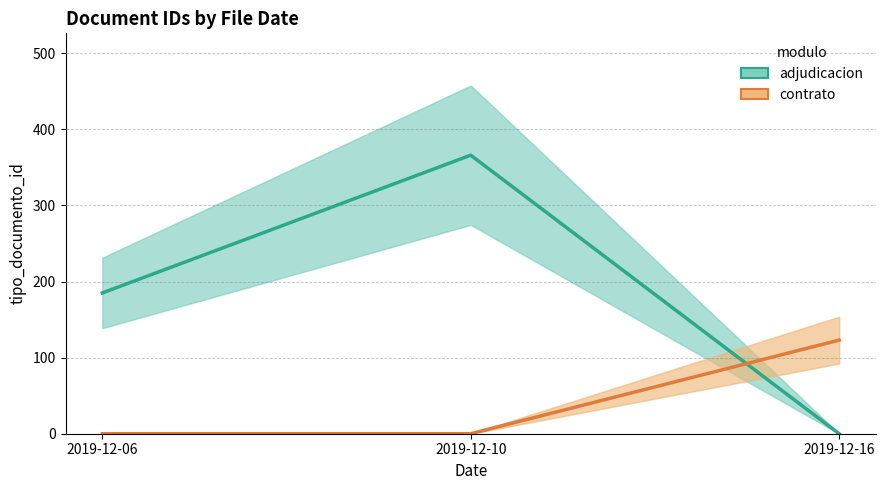

What are all the series names shown in the legend?

adjudicacion, contrato